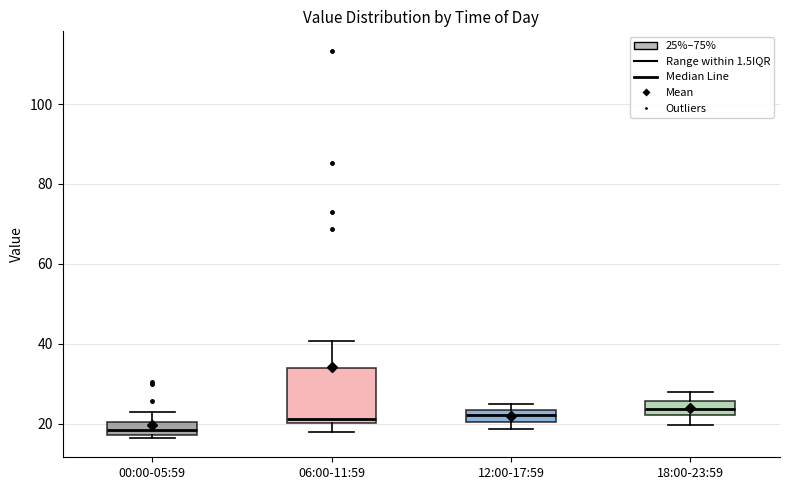

Which box's median line is the lowest?

00:00-05:59